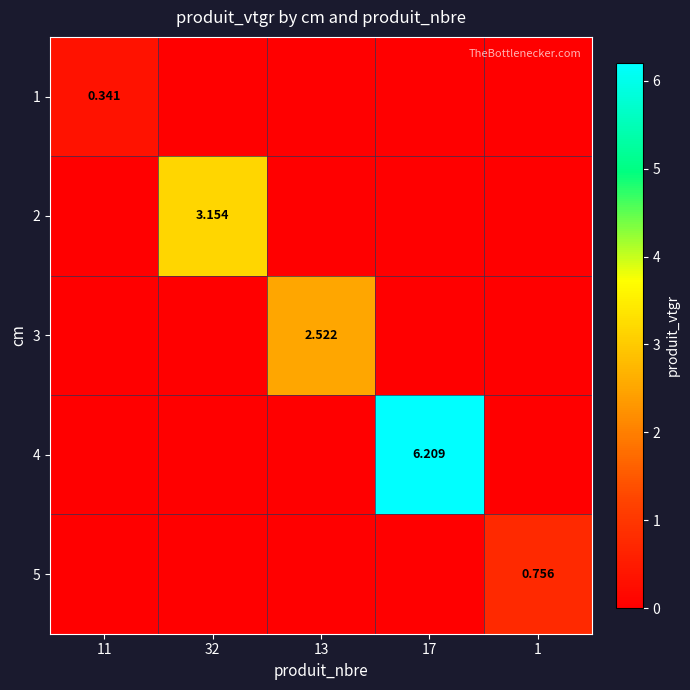

Rank the series by their maximum value, from lowest to highest.

1, 5, 3, 2, 4